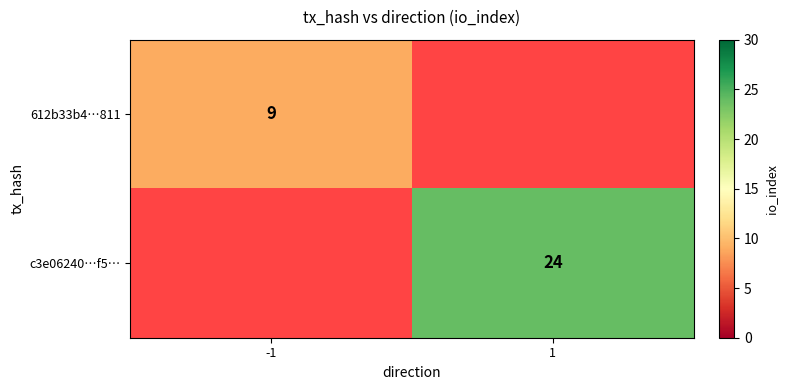

The 612b33b4…811 series shows 16 at -1. True or false?

False